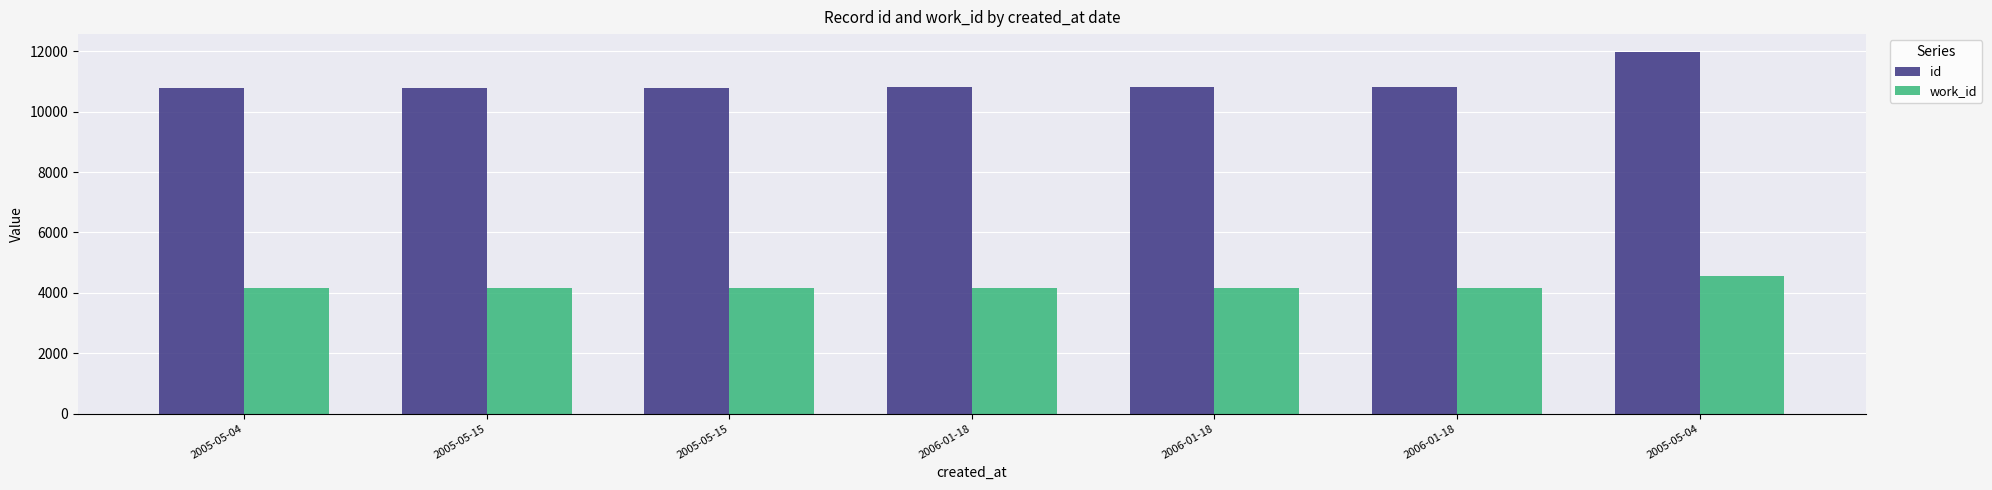

What are all the series names shown in the legend?

id, work_id